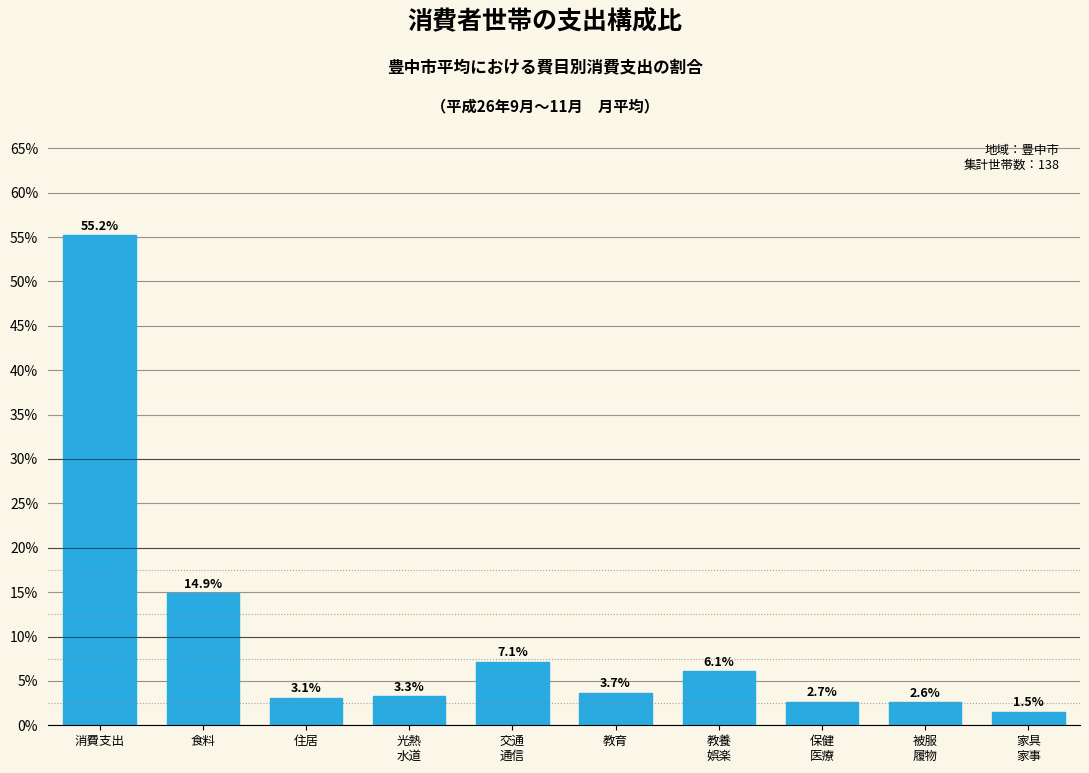

Reading left to right, extract all data points from this chart.

55.2	14.9	3.1	3.3	7.1	3.7	6.1	2.7	2.6	1.5